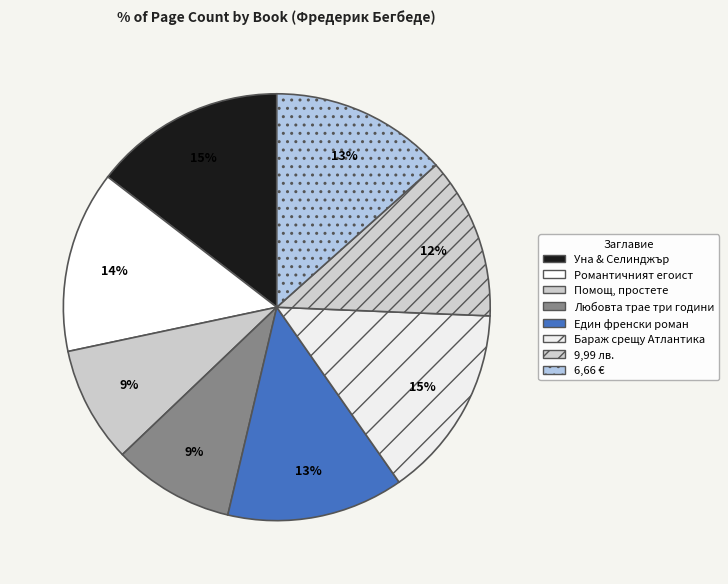

How many segments does this pie chart have?

8